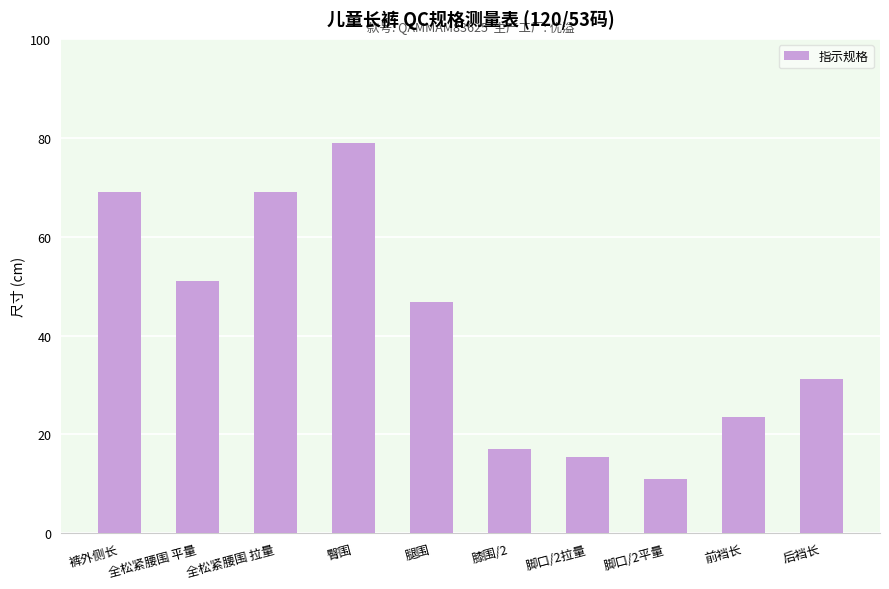

What is the smallest value displayed?

11.0